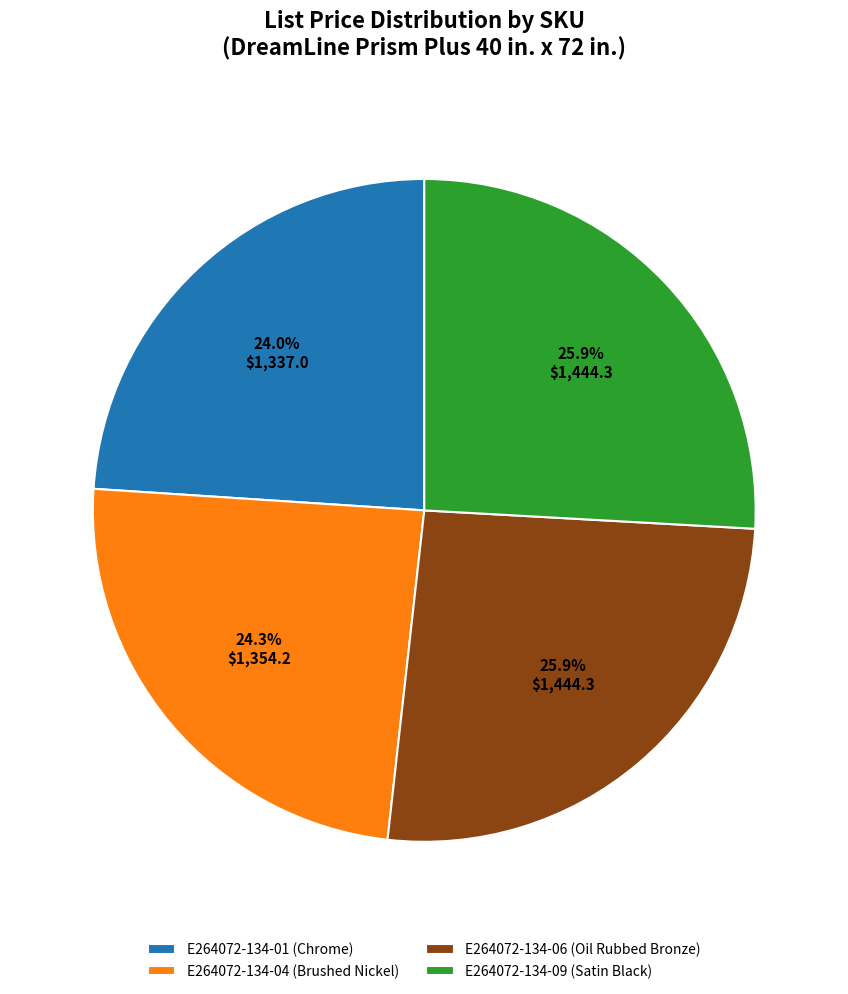

To the nearest percent, what percentage of the pie is E264072-134-06?

26%